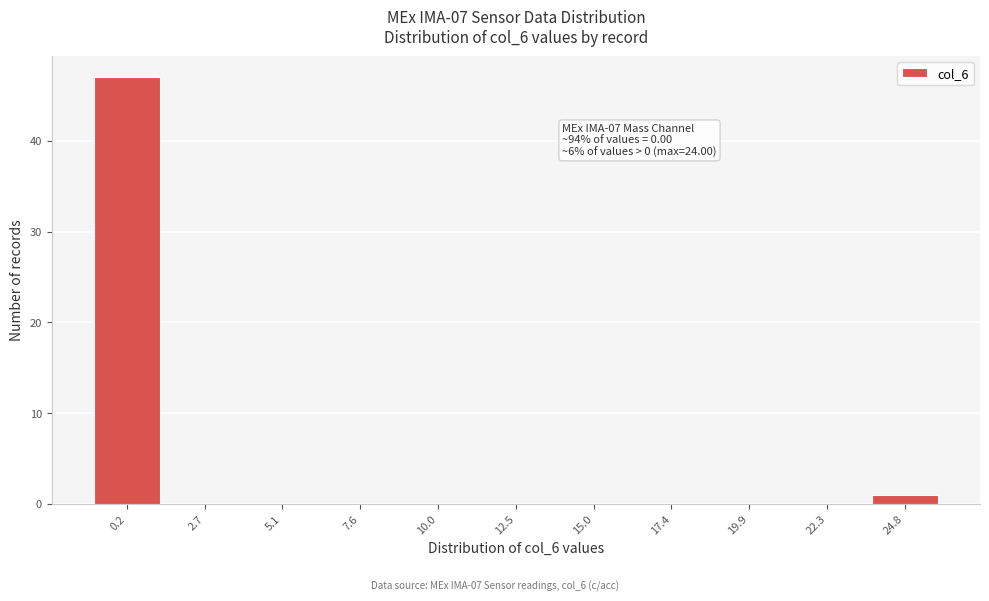

Which range on the x-axis has the tallest bar?

-1.0 to 1.5